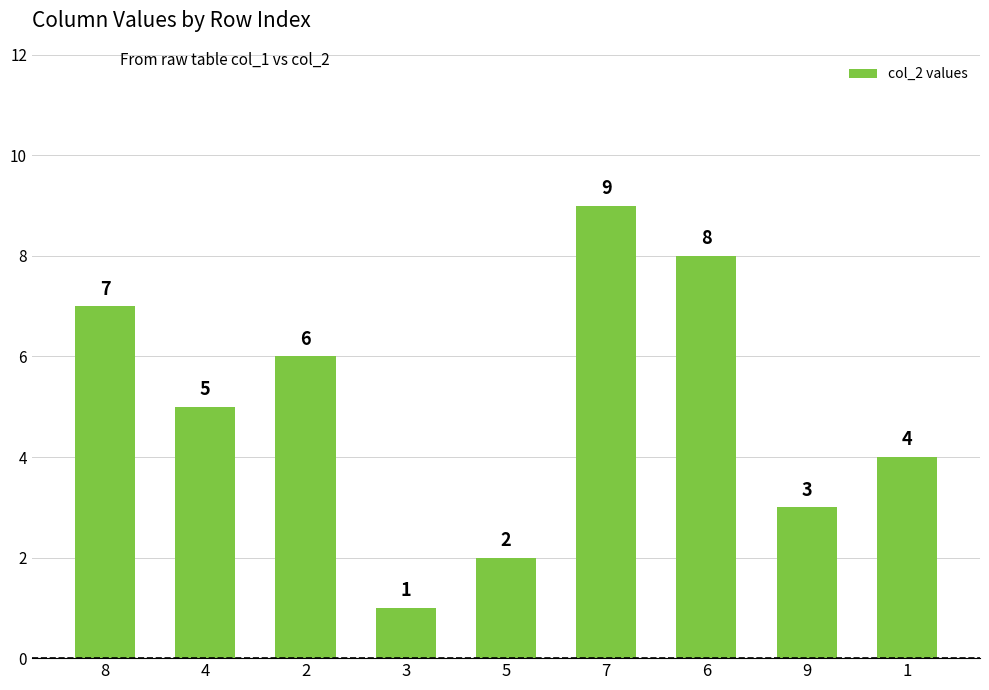

Count the values in the range 3 to 7.

5